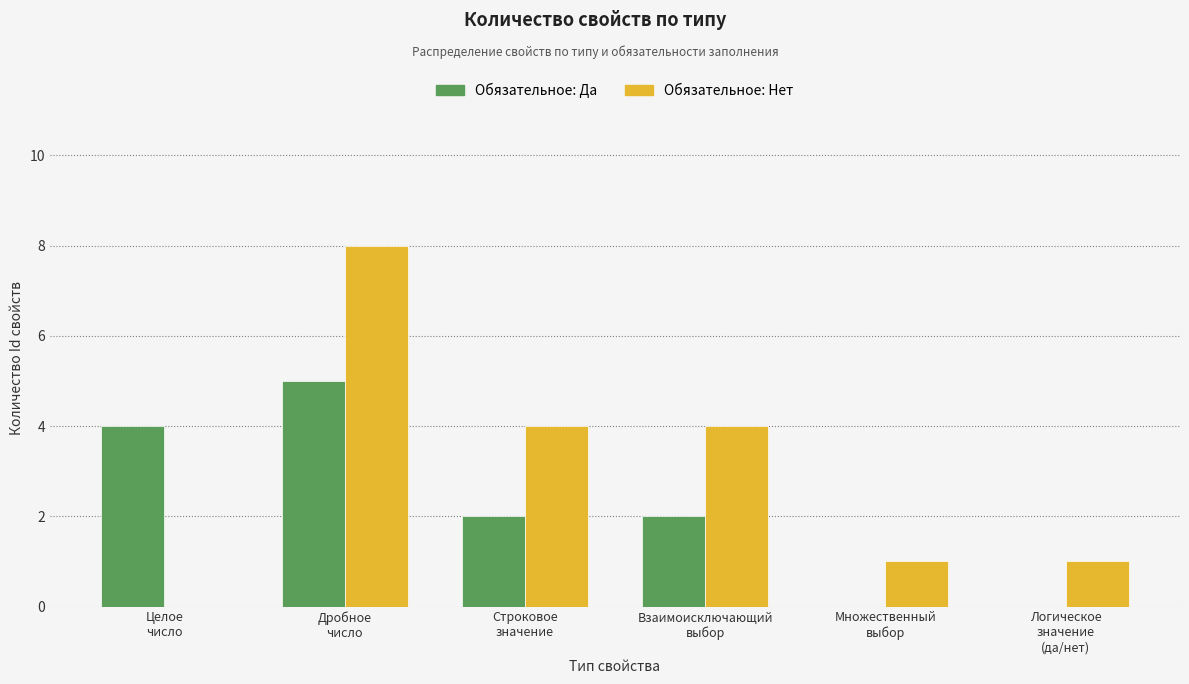

Reading right to left, list all the values displayed in this chart.

Обязательное: Да: Логическое
значение
(да/нет)=0	Множественный
выбор=0	Взаимоисключающий
выбор=2	Строковое
значение=2	Дробное
число=5	Целое
число=4
Обязательное: Нет: Логическое
значение
(да/нет)=1	Множественный
выбор=1	Взаимоисключающий
выбор=4	Строковое
значение=4	Дробное
число=8	Целое
число=0